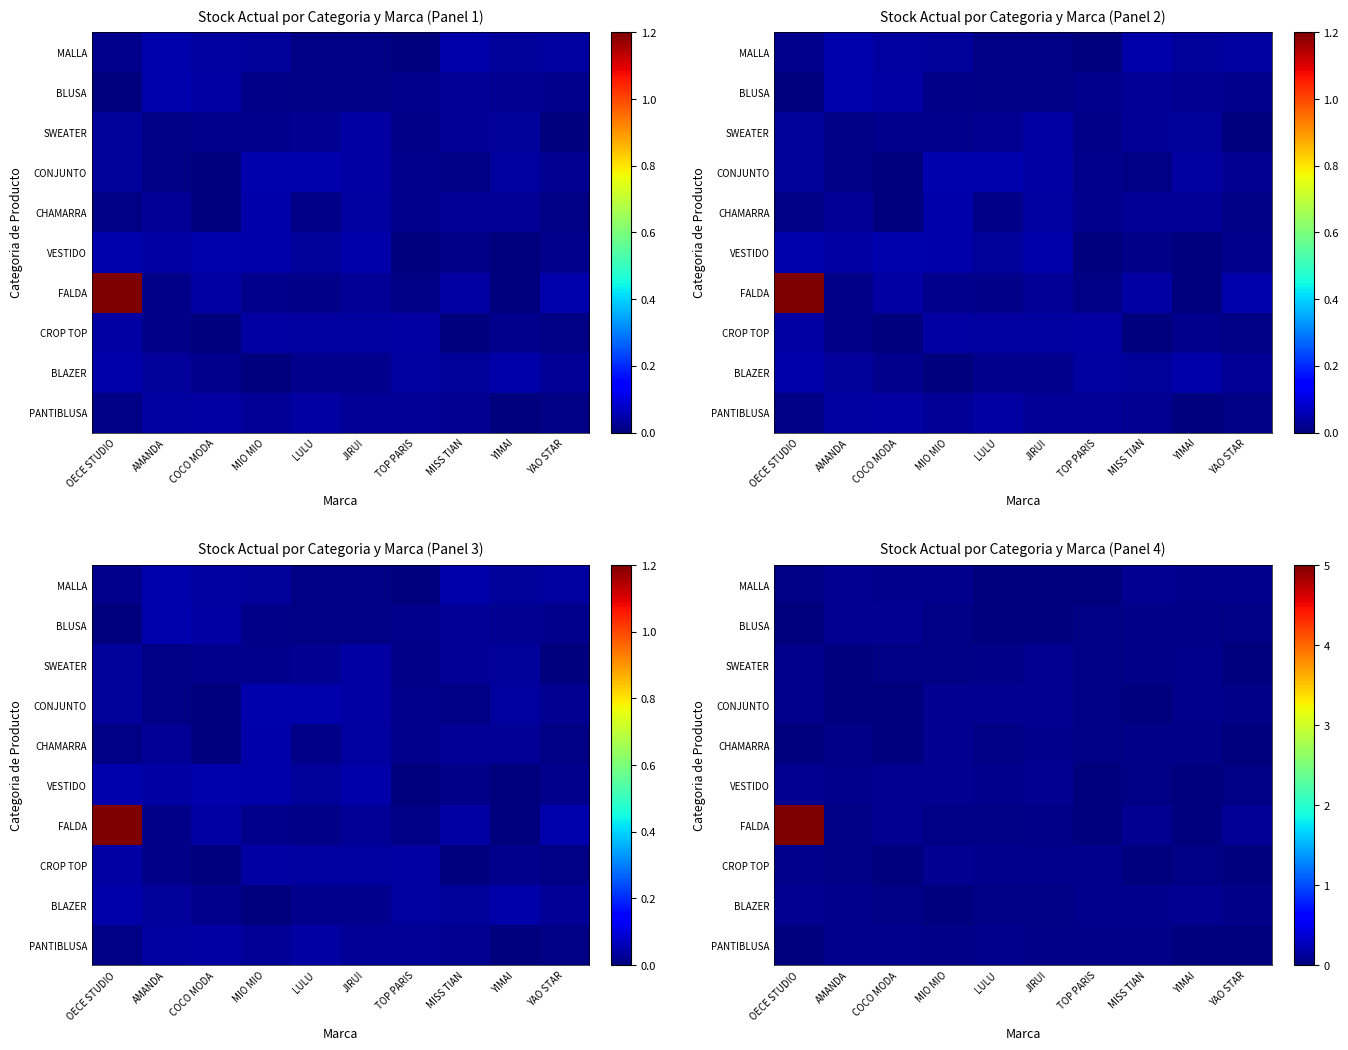

The VESTIDO series shows 0.0 at MIO MIO. True or false?

False